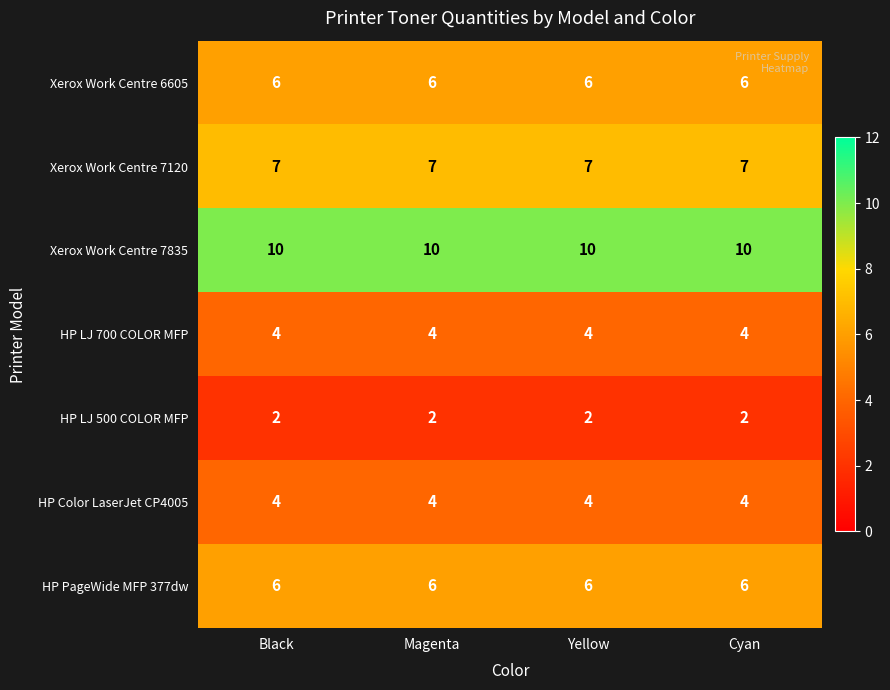

True or false: Xerox Work Centre 6605 has a value of 6 at Yellow.

True